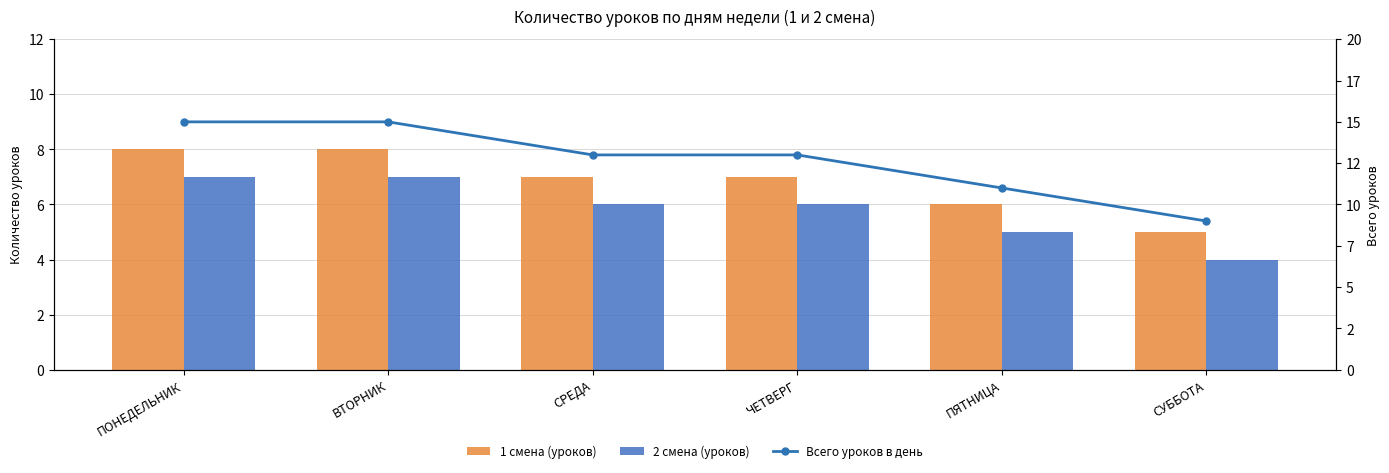

Is it true that 1 смена (уроков) equals 8 at ПОНЕДЕЛЬНИК?

True